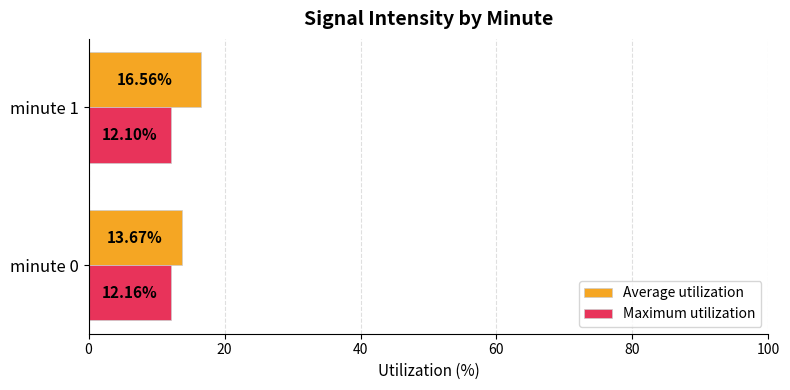

What is the difference between the maximum and minimum values in the Maximum utilization series?

0.1